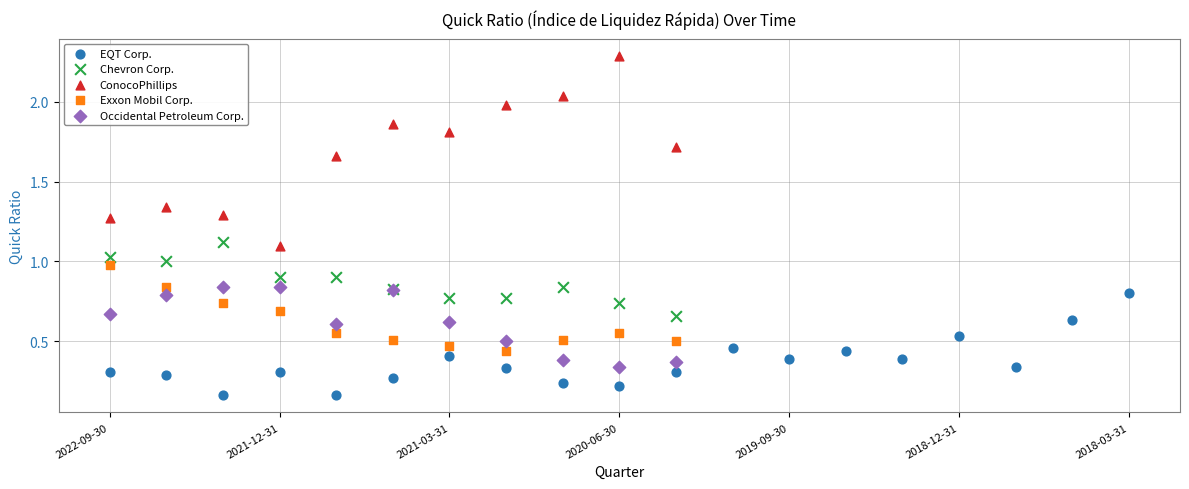

Which series contains the highest Y value?

ConocoPhillips